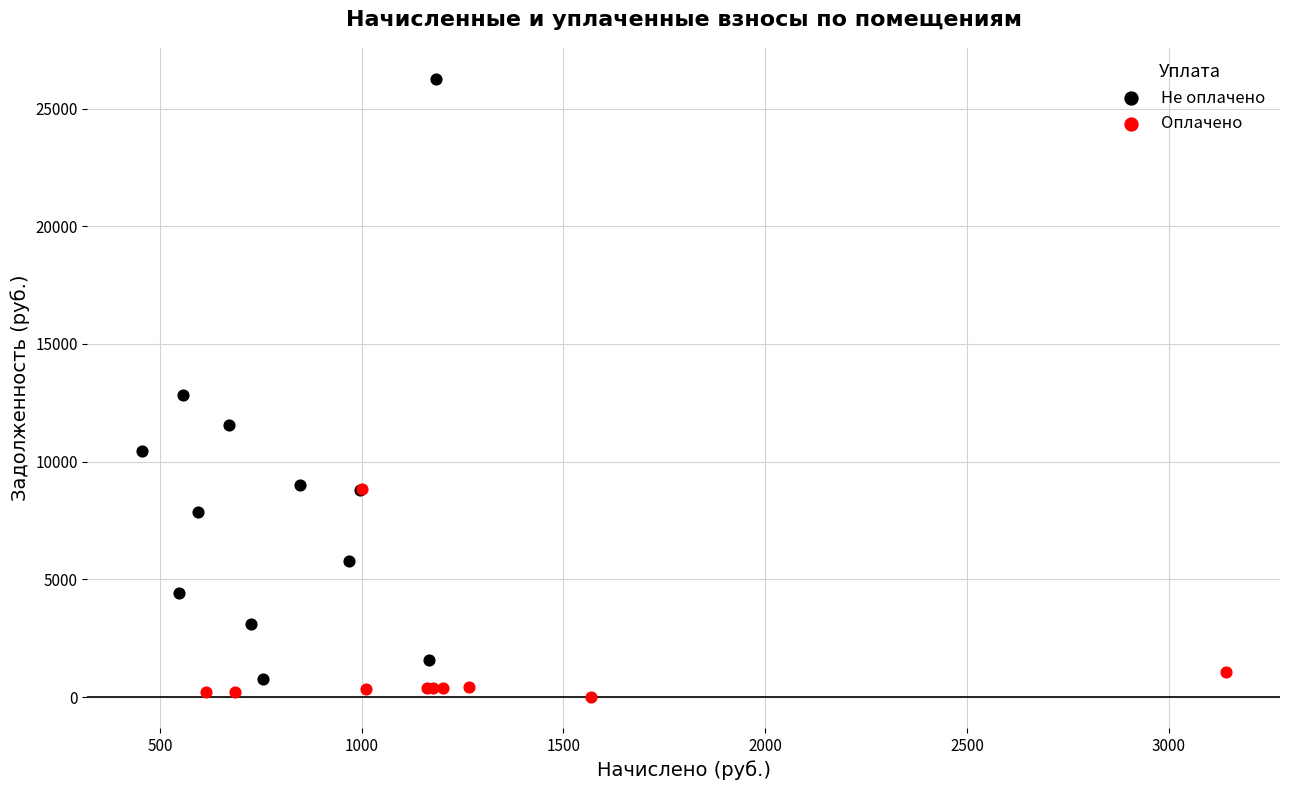

Which series contains the highest Y value?

Не оплачено